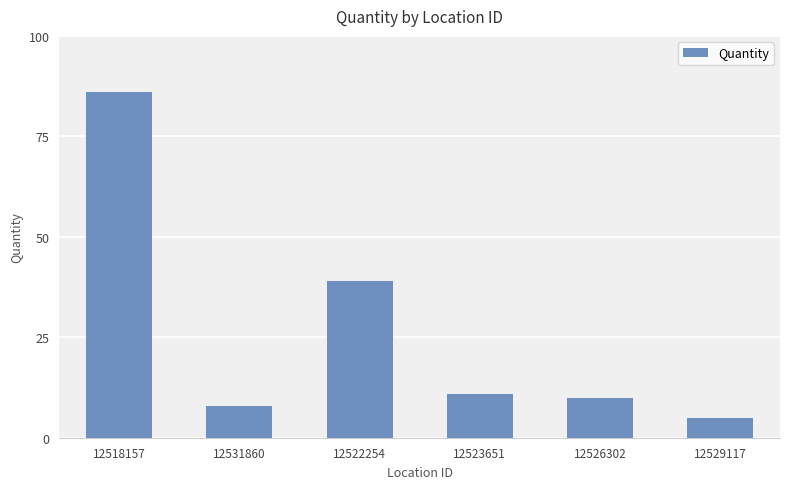

Which label corresponds to the smallest value in the chart?

12529117